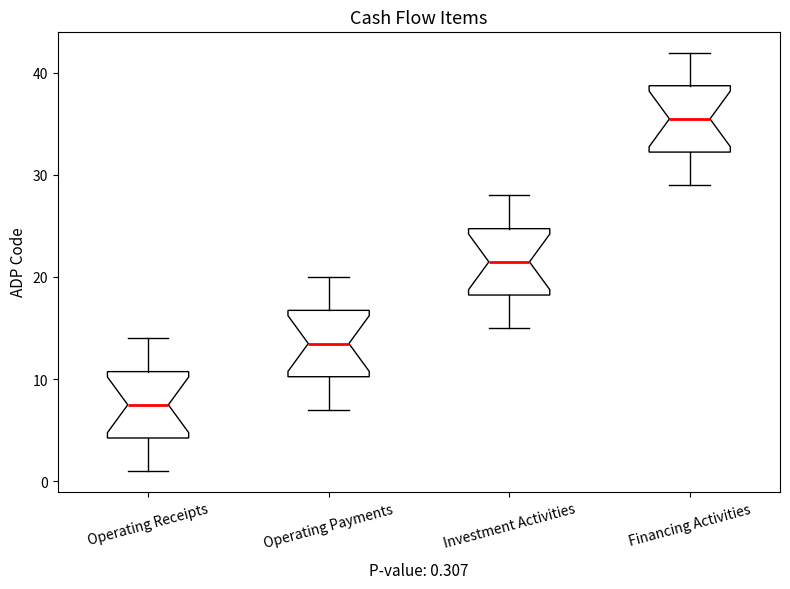

Which box has the highest median line?

Financing Activities